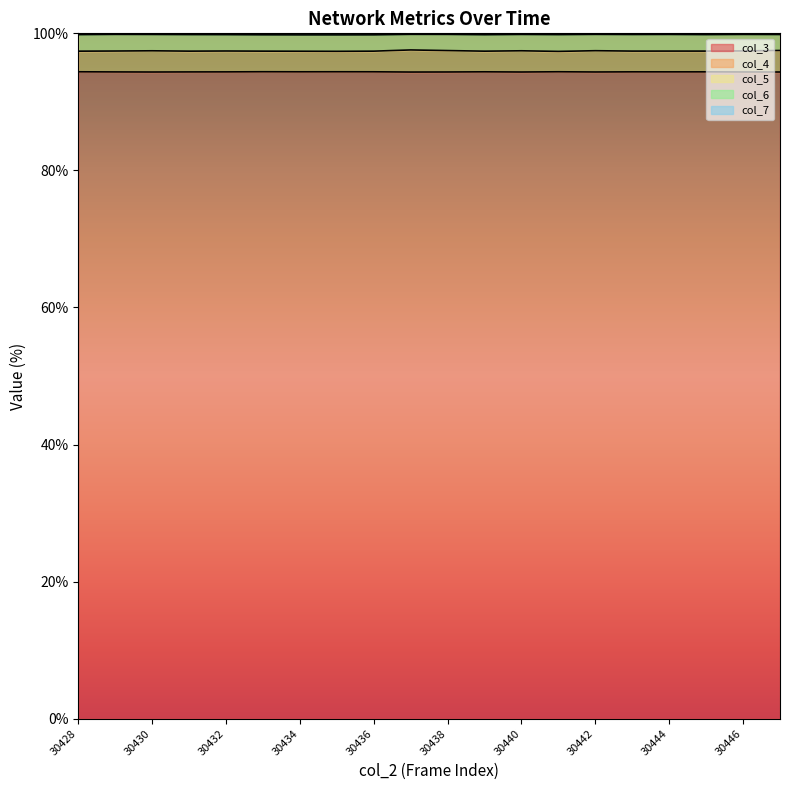

At which category is the sum across all series the highest?

30437